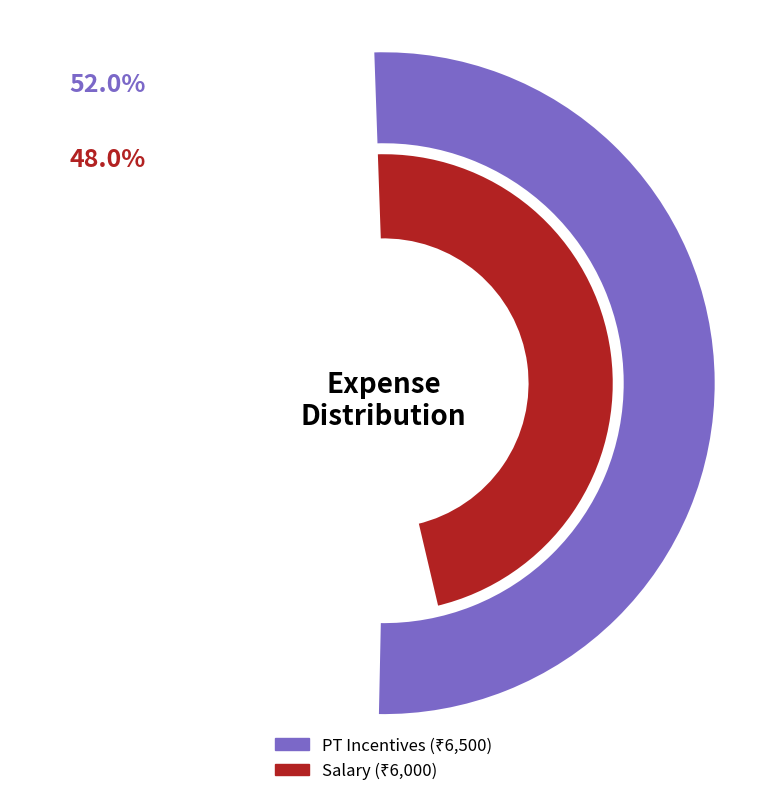

Which category has the smallest portion of the pie?

Salary